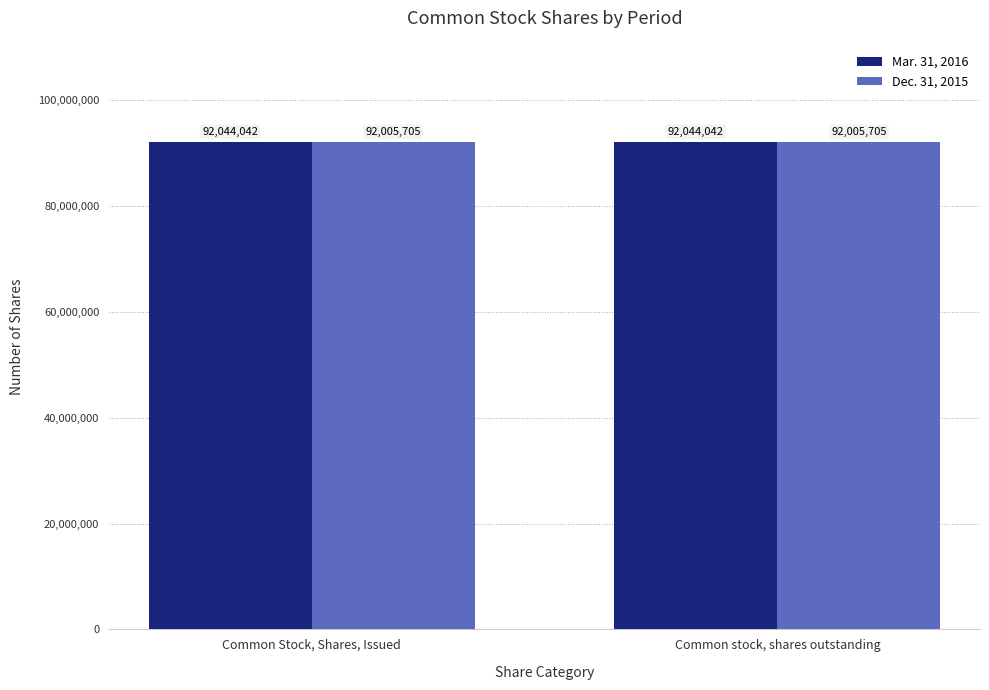

What is the greatest value displayed?

92044042